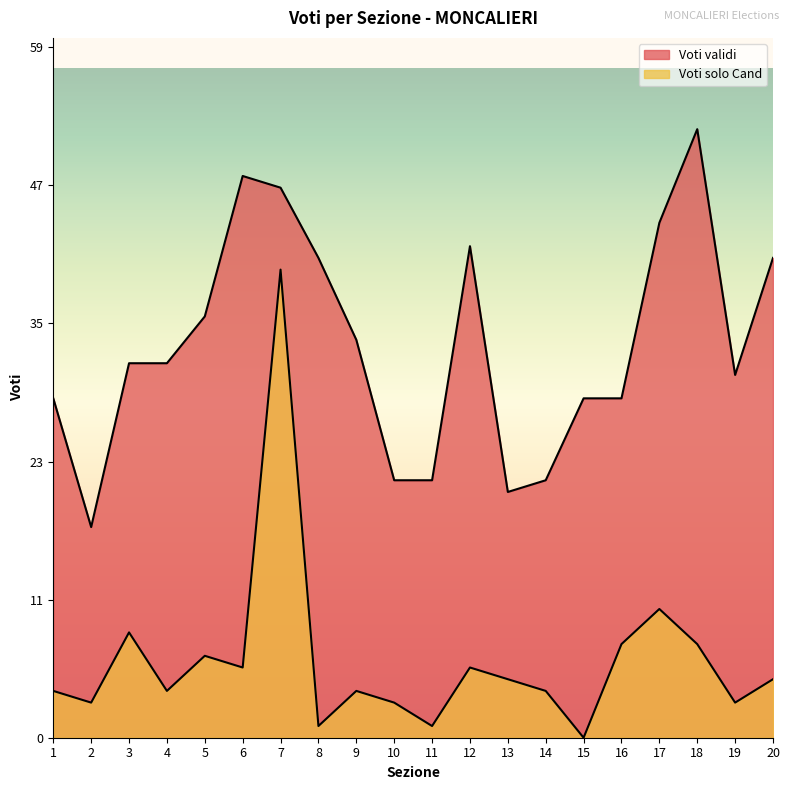

Reading left to right, transcribe all the data shown in this chart.

Voti validi: 29	18	32	32	36	48	47	41	34	22	22	42	21	22	29	29	44	52	31	41
Voti solo Cand: 4	3	9	4	7	6	40	1	4	3	1	6	5	4	0	8	11	8	3	5